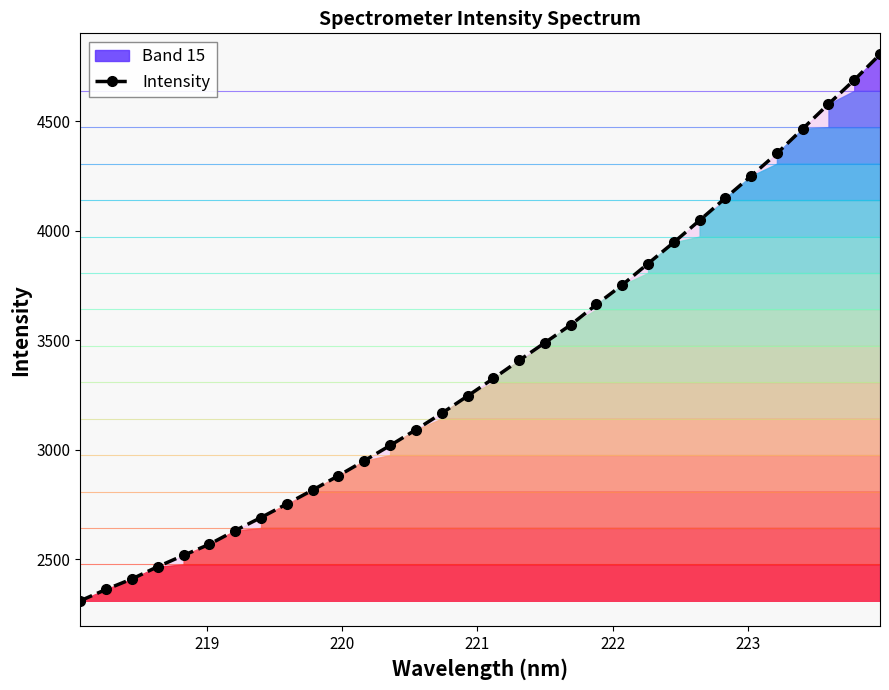

How many values are below 3325?

16